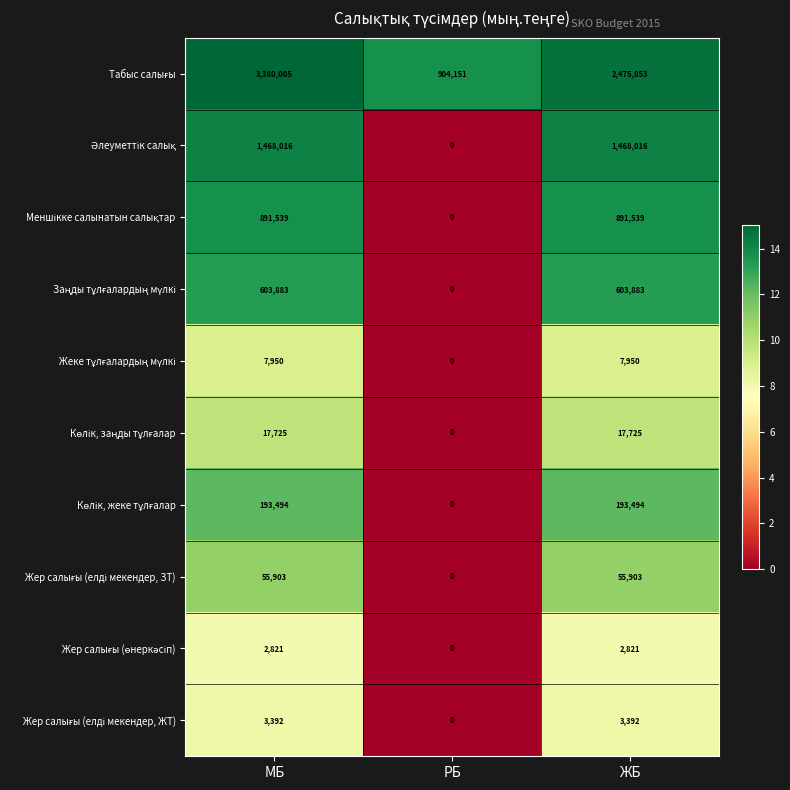

Which category has the highest value across all series?

МБ